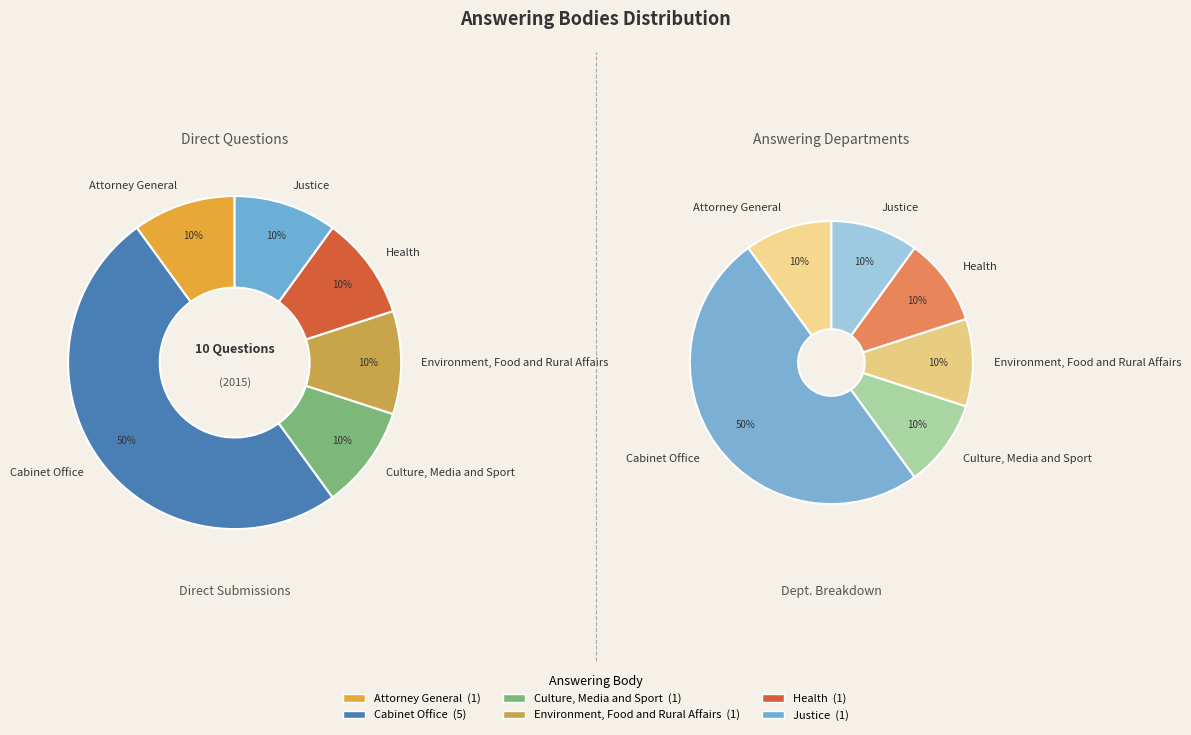

Which category has the biggest portion of the pie?

Cabinet Office